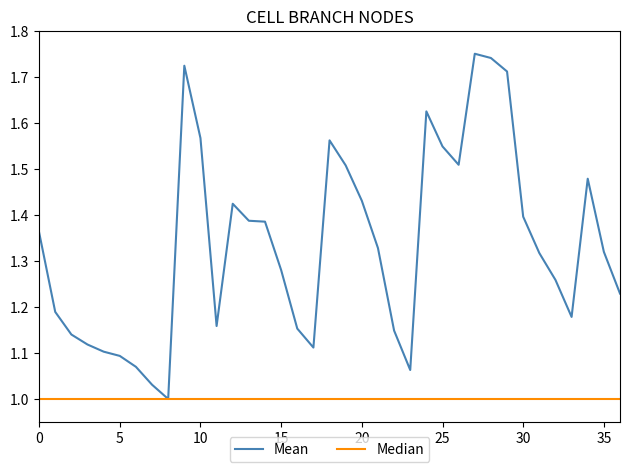

Which series has the largest range (max minus min)?

Mean